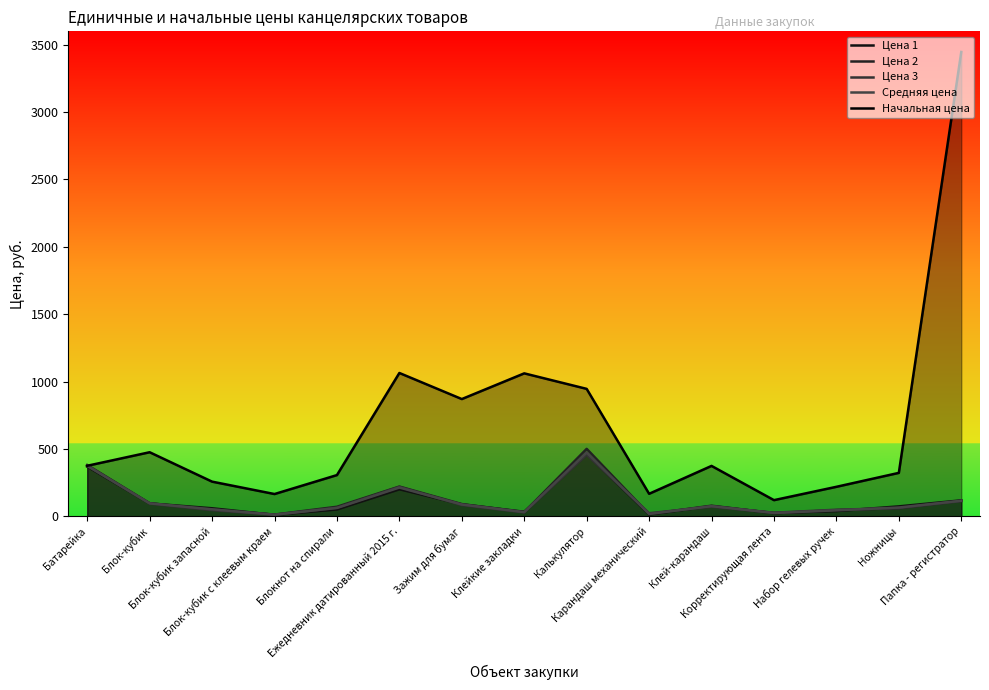

Between which two adjacent categories do Цена 3 and Цена 1 first intersect?

Батарейка and Блок-кубик